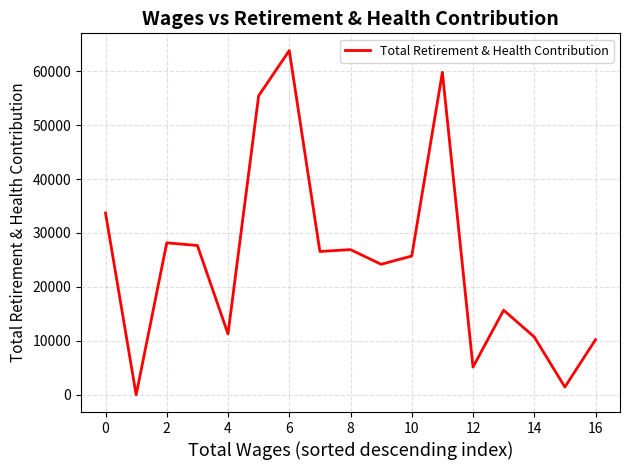

What is the greatest value displayed?

63822